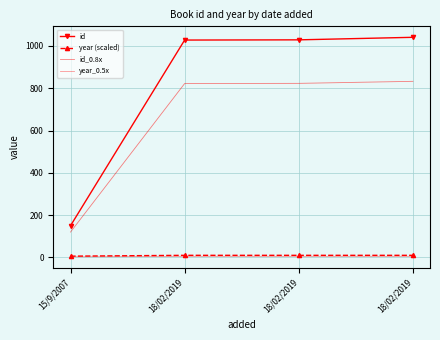

Is the value of id_0.8x at 18/02/2019 greater than the value of year (scaled) at 15/9/2007?

Yes